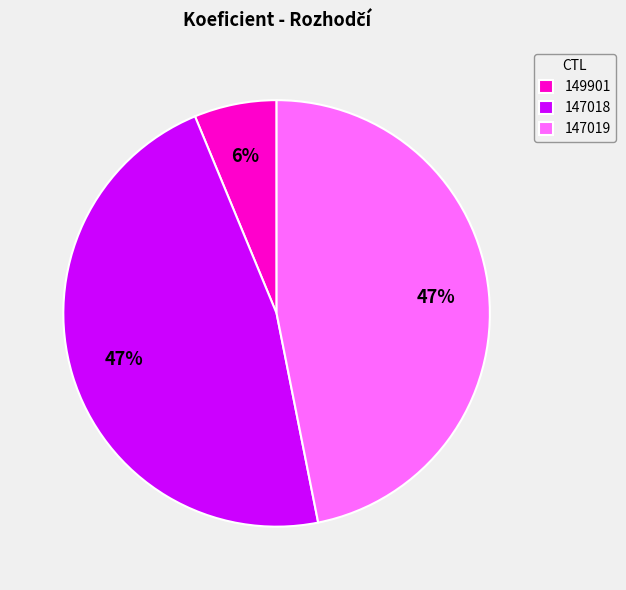

Is the sum of 149901 and 147018 greater than half?

Yes